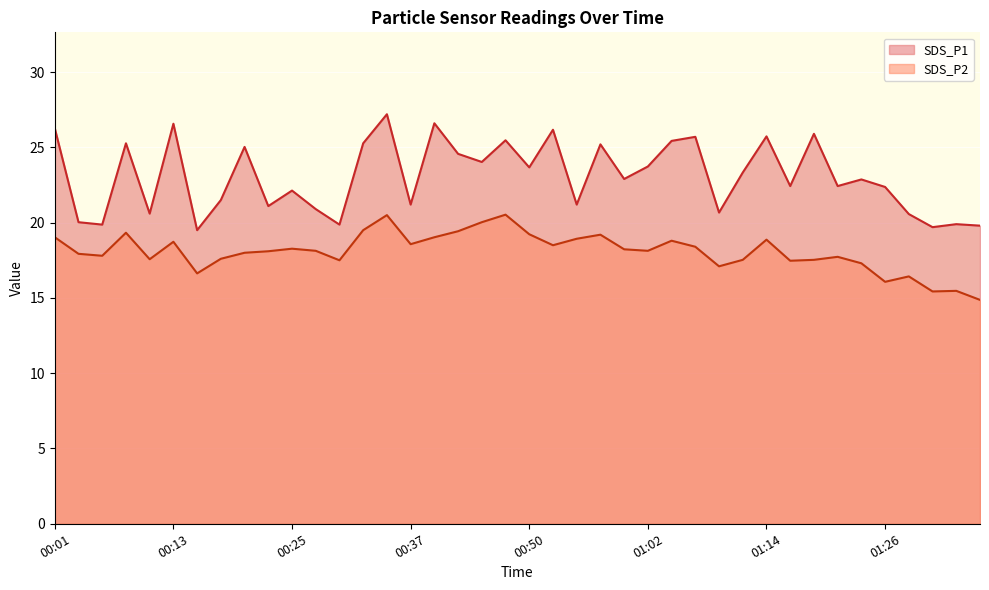

How many data points in SDS_P1 are above 22?

25